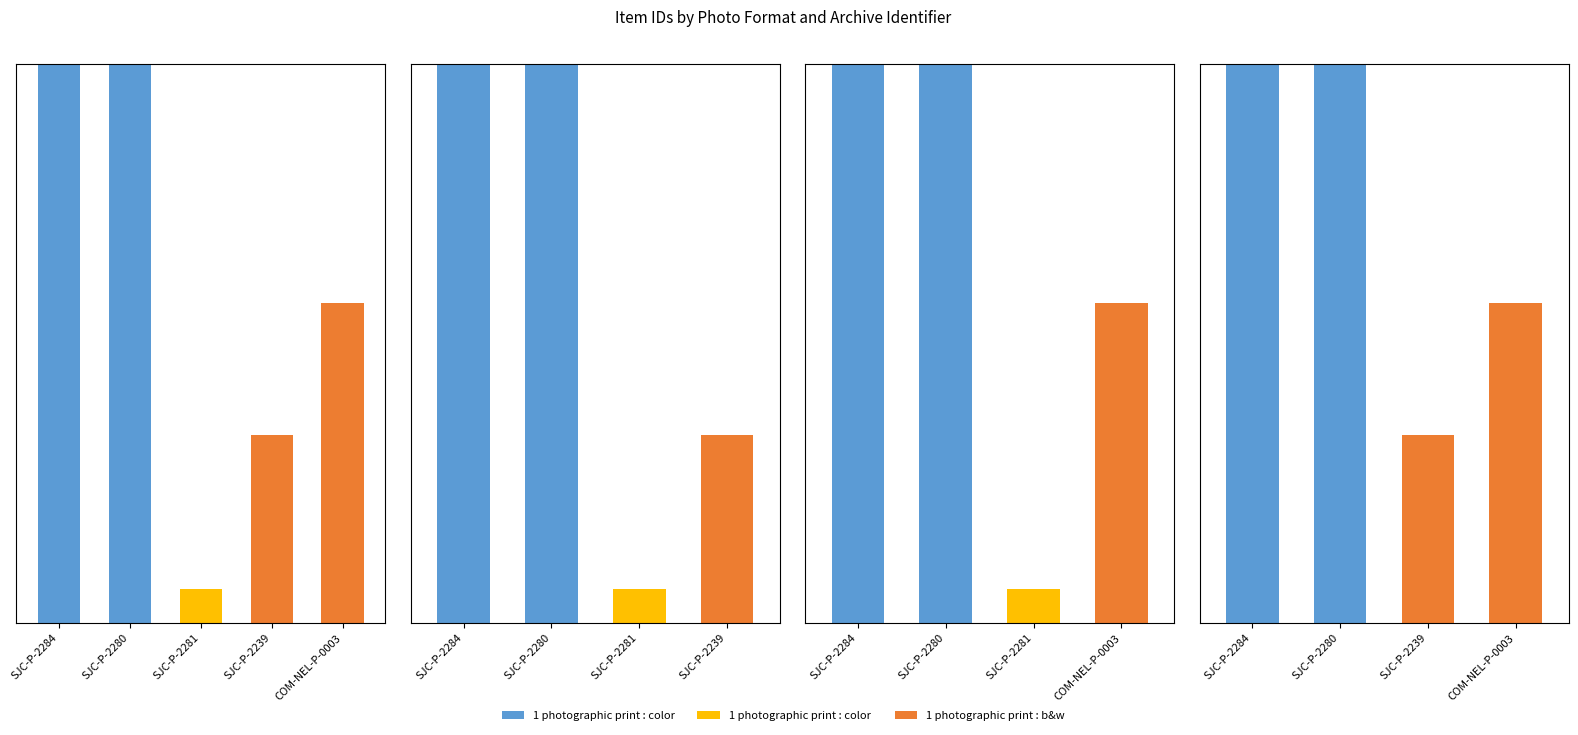

The 1 photographic print : color series shows 3.8 at SJC-P-2239. True or false?

False